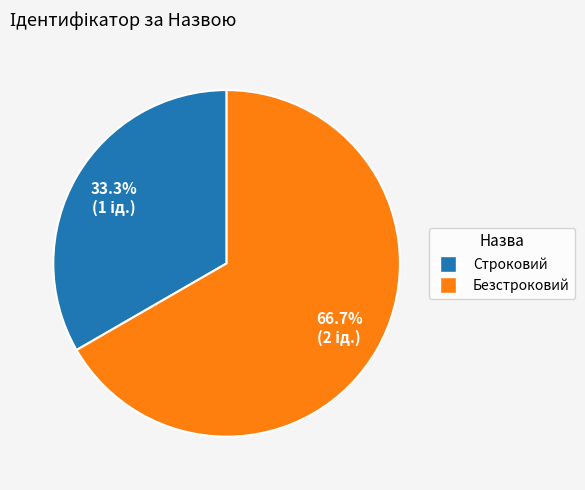

Does Безстроковий represent more than half of the total?

Yes